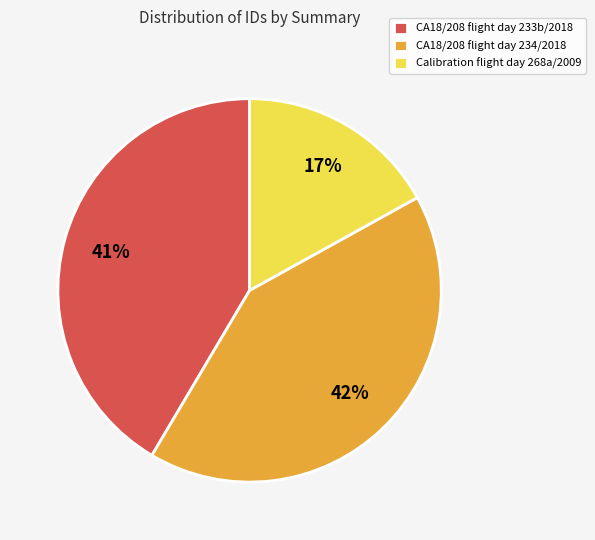

Approximately how many times larger is the value at Calibration flight day 268a/2009 compared to CA18/208 flight day 233b/2018?

0.4